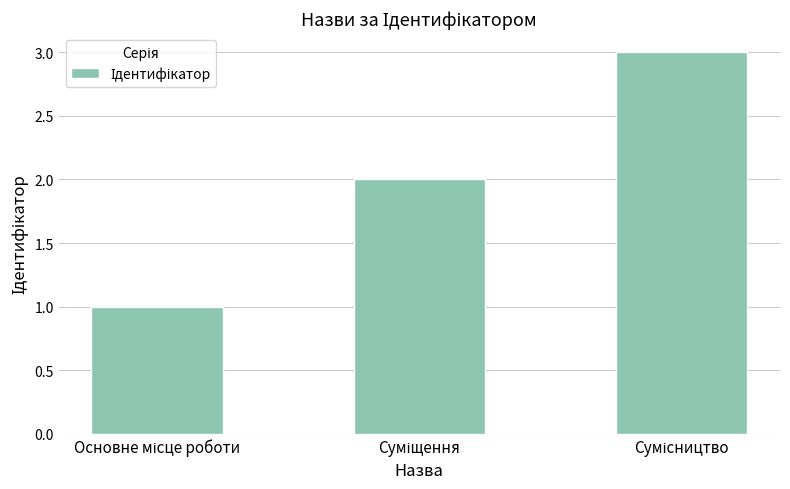

What is the sum of all values?

6